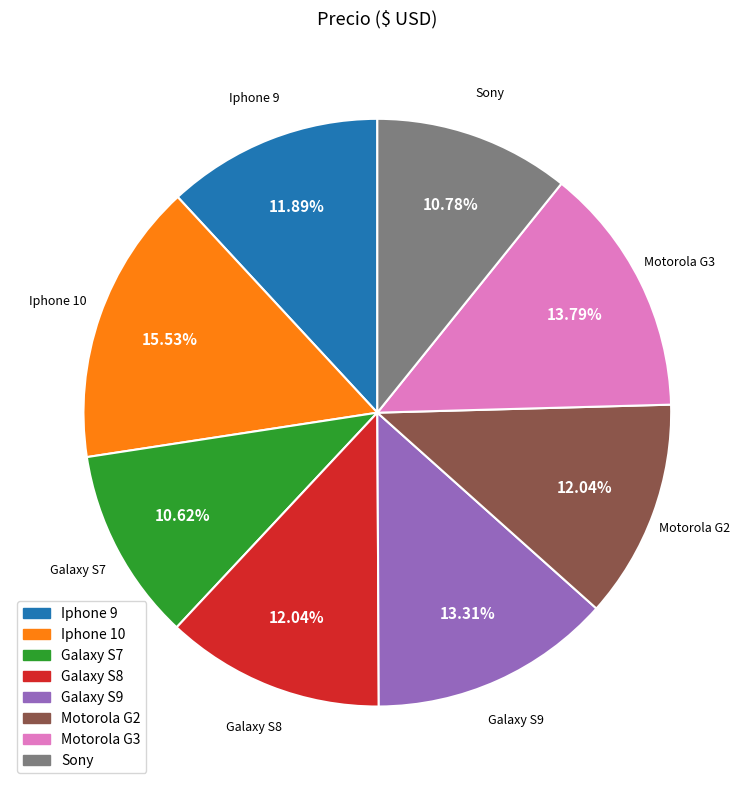

Does Sony account for over 50% of the chart?

No